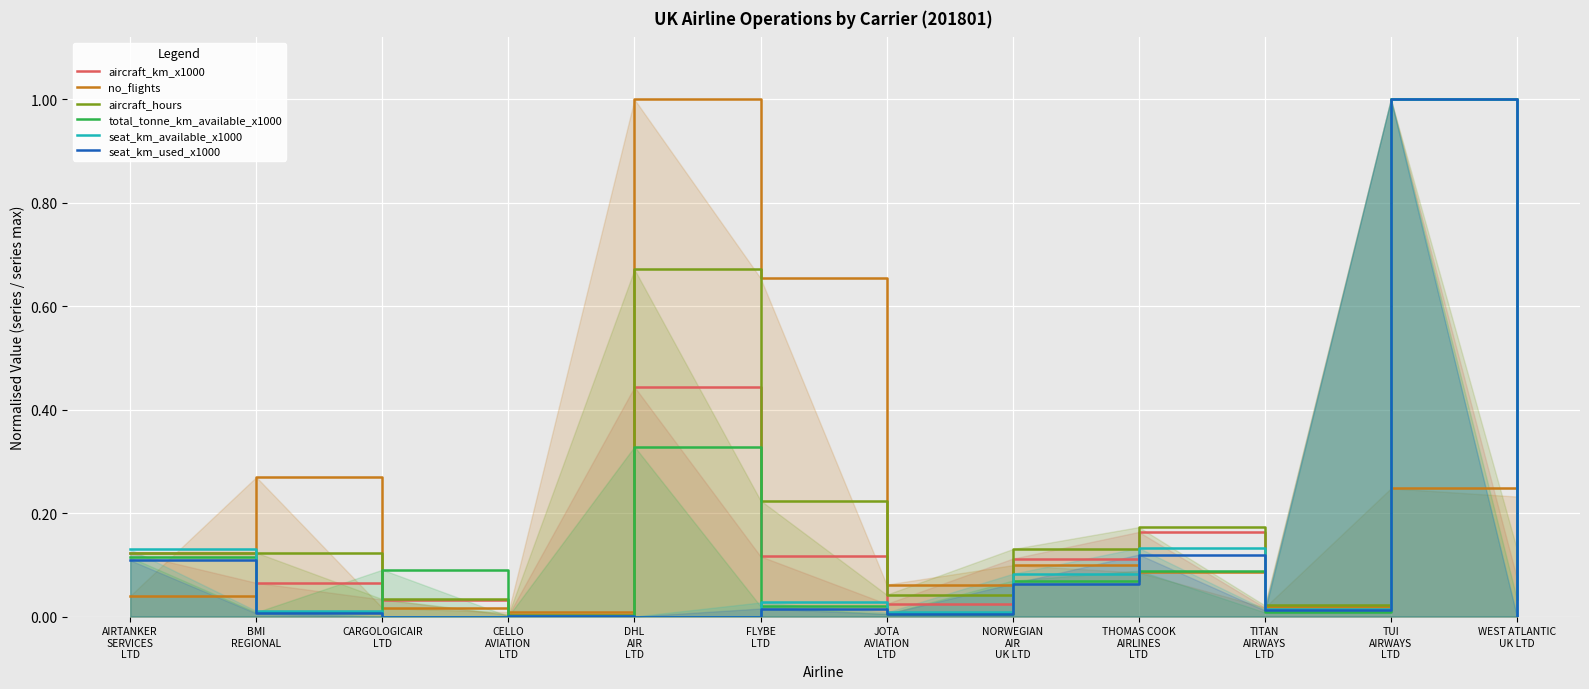

Which series changed the most between JOTA
AVIATION
LTD and TUI
AIRWAYS
LTD?

seat_km_used_x1000